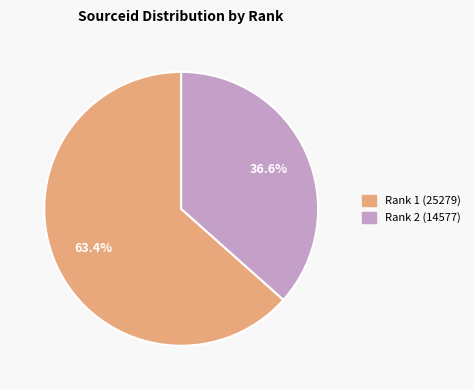

What is the smallest slice in the pie chart?

Rank 2 (14577)